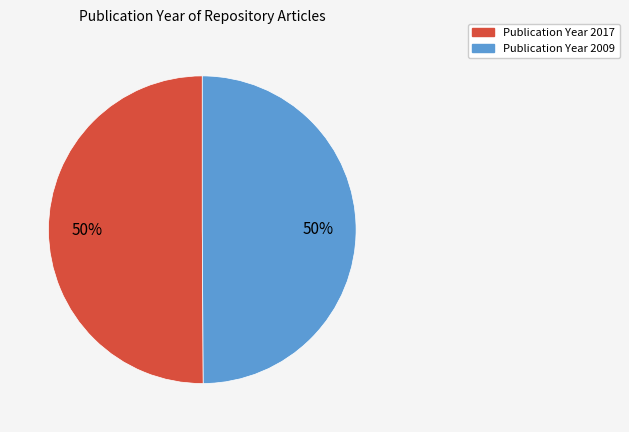

To the nearest percent, what is the average slice percentage?

50%